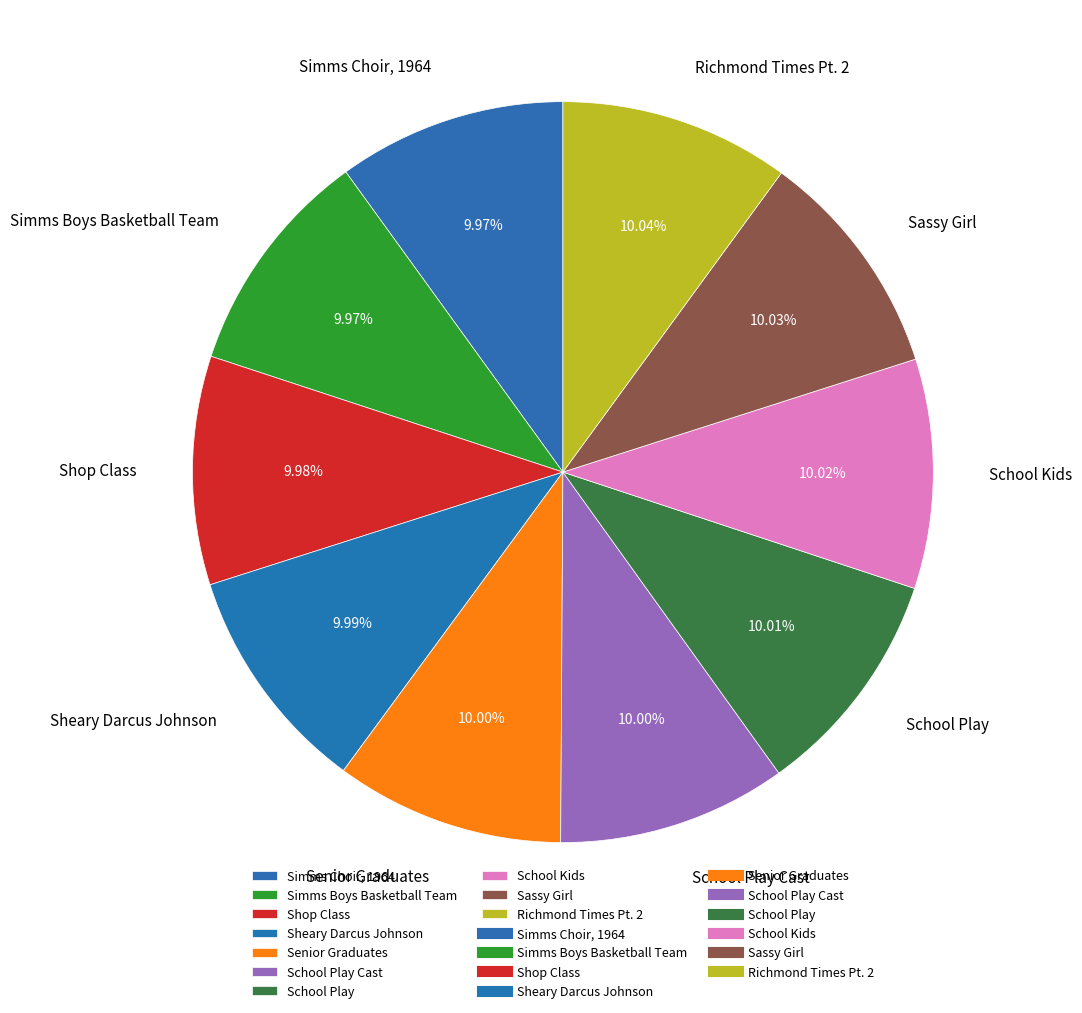

To the nearest percent, what is the combined percentage of Simms Choir, 1964 and School Play Cast?

20%